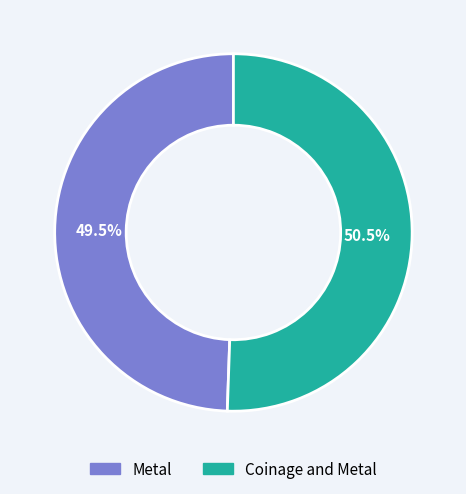

How many segments does this pie chart have?

2